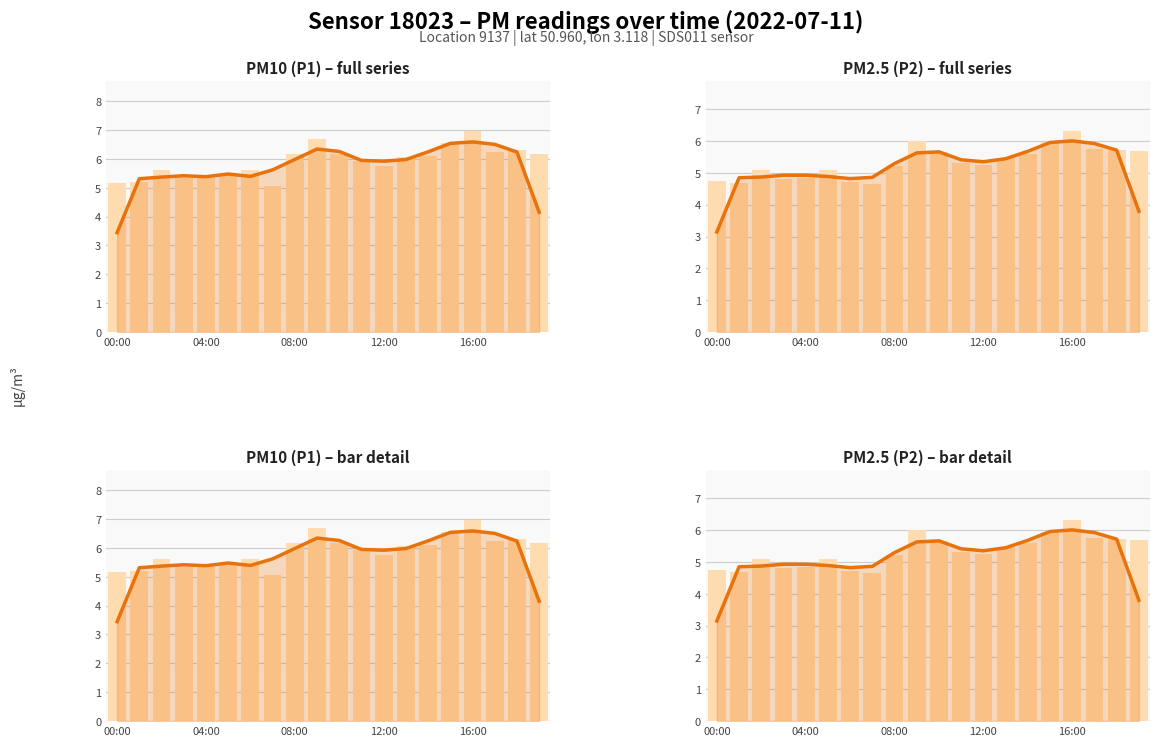

Which label corresponds to the smallest value in the chart?

07:00